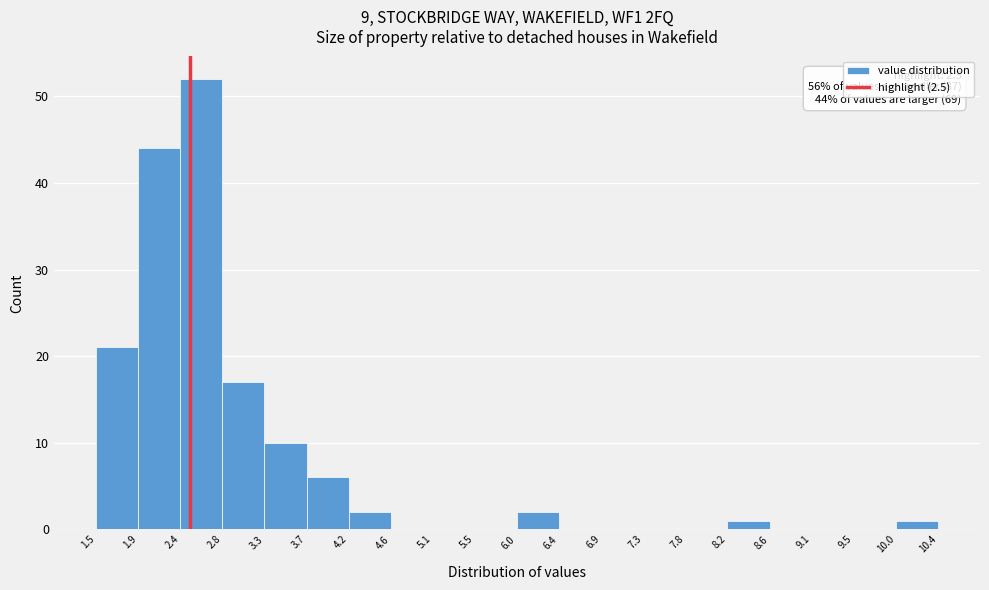

Which range on the x-axis has the tallest bar?

2.4 to 2.8